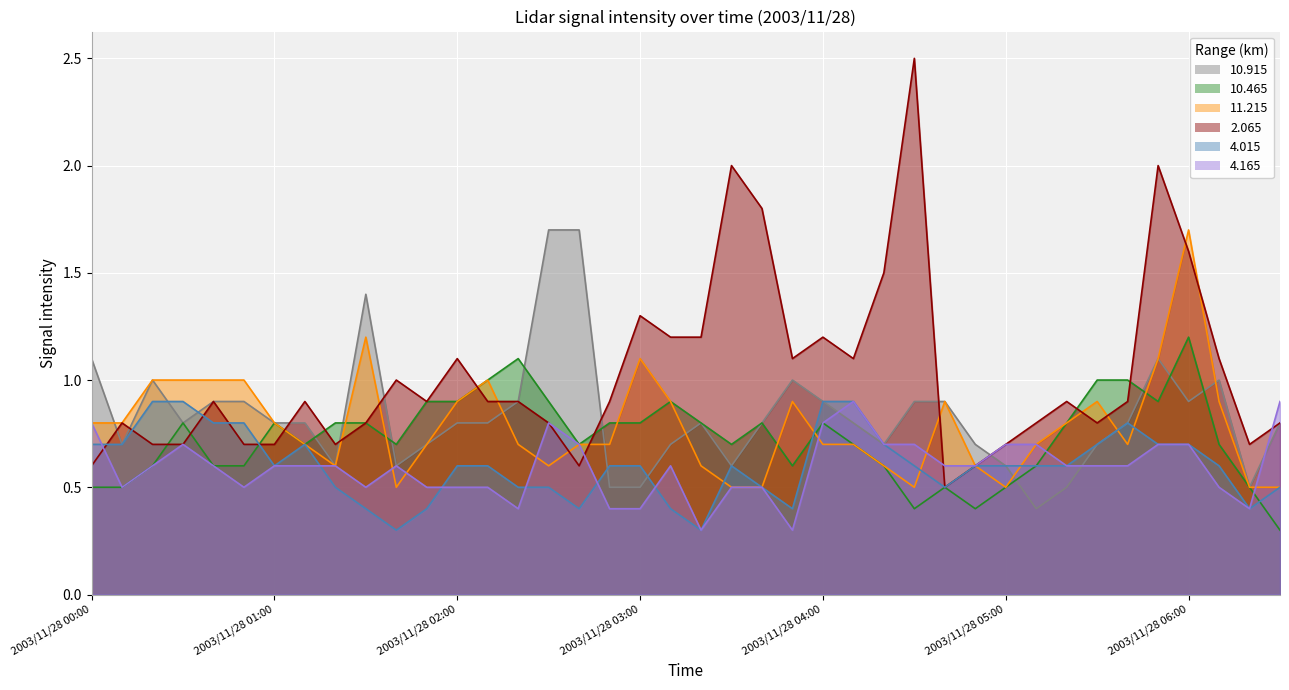

Which category has the highest value across all series?

2003/11/28 04:30